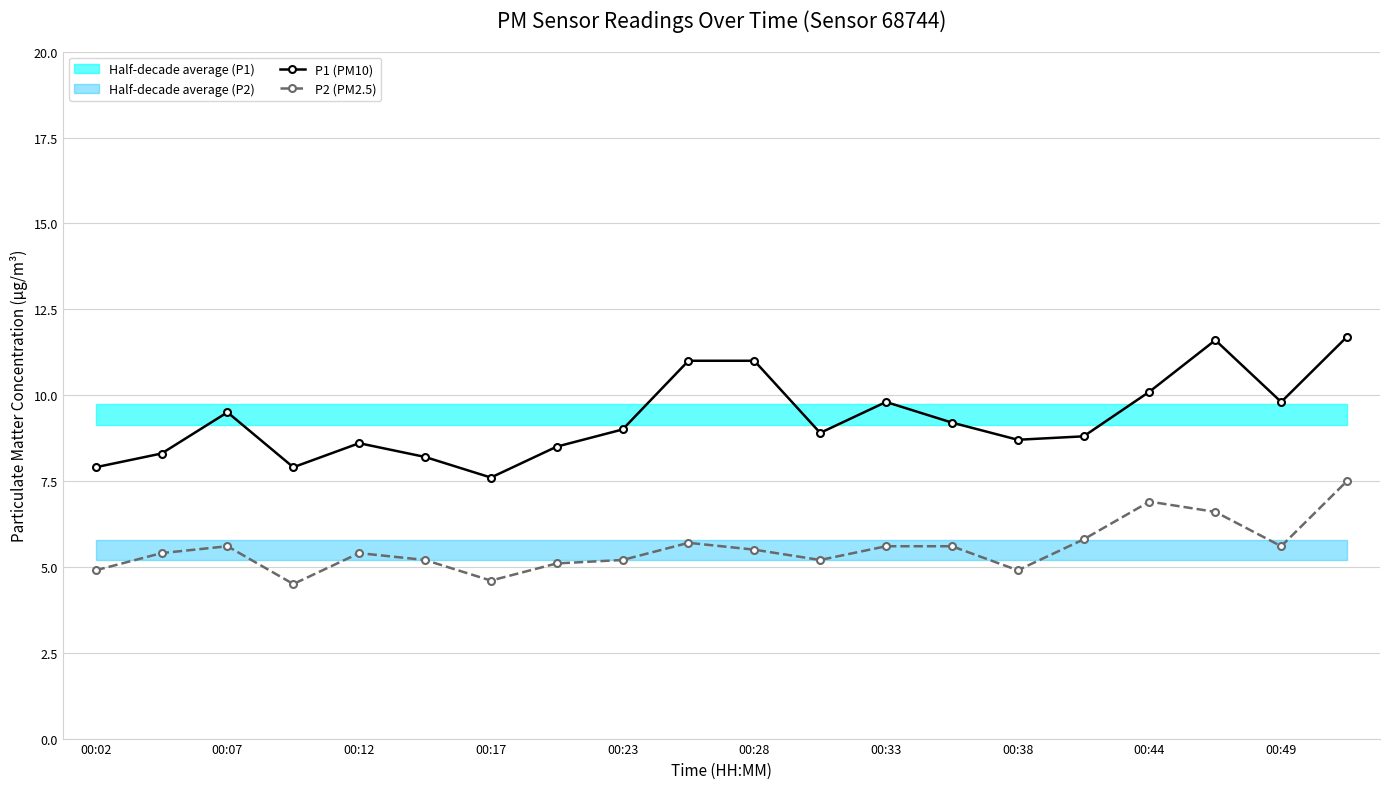

What is the highest value of the P2 (PM2.5) series?

7.5